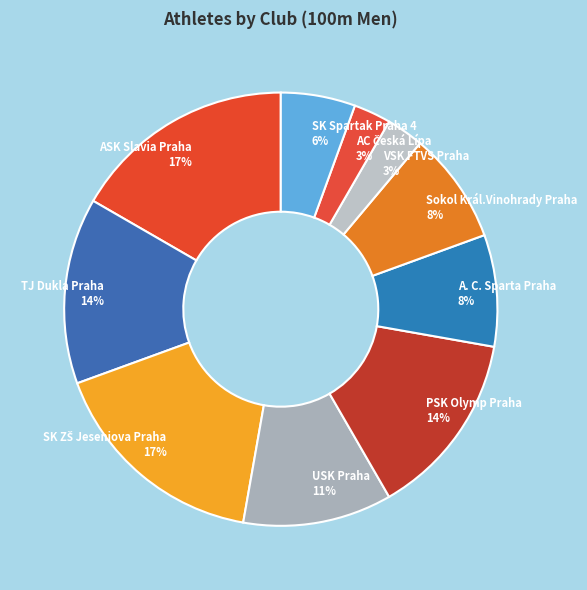

To the nearest percent, what portion does VSK FTVS Praha represent?

3%